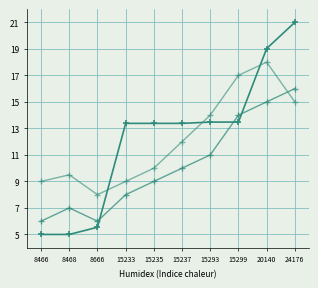

How many distinct data groups are displayed?

3